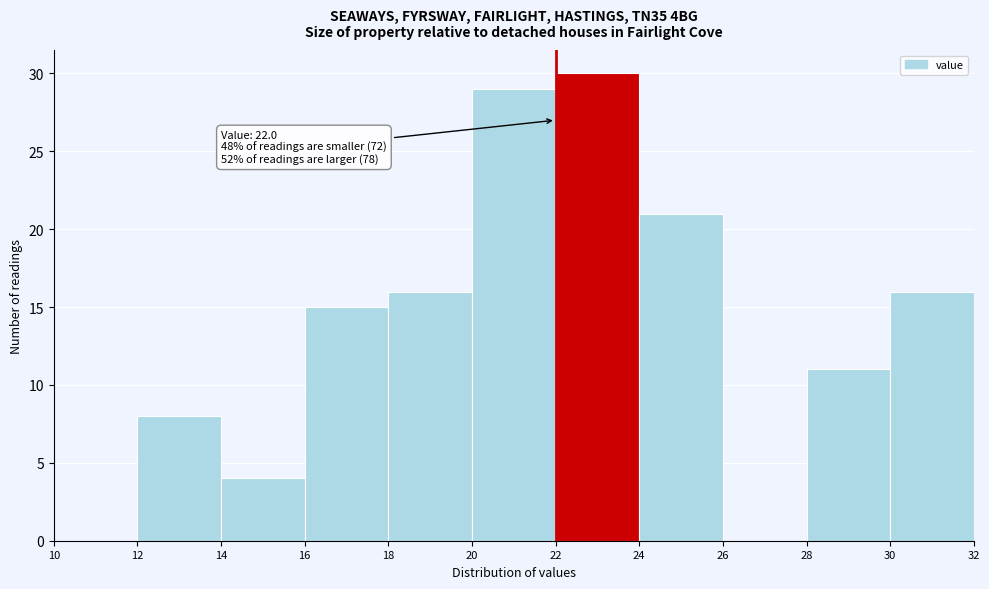

Over which range of the x-axis is the bar tallest?

22 to 24